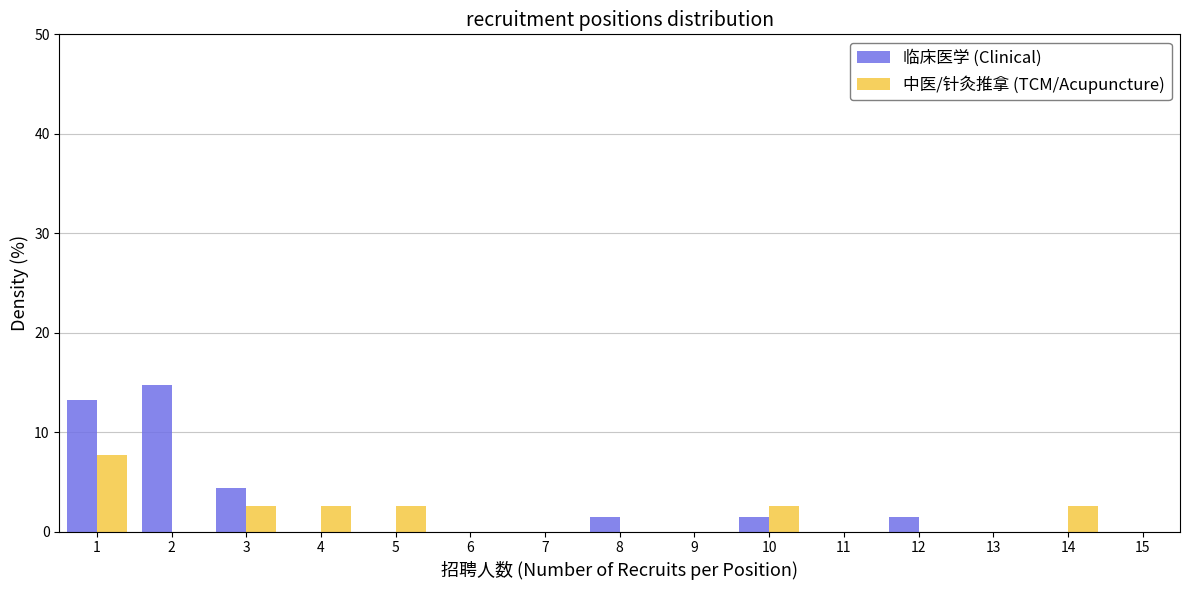

Reading left to right, list every range on the x-axis with the height of the bar of each series over it. The values are not printed on the chart, so give them approximately, as read against the axis.

0.5 to 1.5: 临床医学 (Clinical)=13	中医/针灸推拿 (TCM/Acupuncture)=8
1.5 to 2.5: 临床医学 (Clinical)=15	中医/针灸推拿 (TCM/Acupuncture)=0
2.5 to 3.5: 临床医学 (Clinical)=4	中医/针灸推拿 (TCM/Acupuncture)=3
3.5 to 4.5: 临床医学 (Clinical)=0	中医/针灸推拿 (TCM/Acupuncture)=3
4.5 to 5.5: 临床医学 (Clinical)=0	中医/针灸推拿 (TCM/Acupuncture)=3
5.5 to 6.5: 临床医学 (Clinical)=0	中医/针灸推拿 (TCM/Acupuncture)=0
6.5 to 7.5: 临床医学 (Clinical)=0	中医/针灸推拿 (TCM/Acupuncture)=0
7.5 to 8.5: 临床医学 (Clinical)=1	中医/针灸推拿 (TCM/Acupuncture)=0
8.5 to 9.5: 临床医学 (Clinical)=0	中医/针灸推拿 (TCM/Acupuncture)=0
9.5 to 10.5: 临床医学 (Clinical)=1	中医/针灸推拿 (TCM/Acupuncture)=3
10.5 to 11.5: 临床医学 (Clinical)=0	中医/针灸推拿 (TCM/Acupuncture)=0
11.5 to 12.5: 临床医学 (Clinical)=1	中医/针灸推拿 (TCM/Acupuncture)=0
12.5 to 13.5: 临床医学 (Clinical)=0	中医/针灸推拿 (TCM/Acupuncture)=0
13.5 to 14.5: 临床医学 (Clinical)=0	中医/针灸推拿 (TCM/Acupuncture)=3
14.5 to 15.5: 临床医学 (Clinical)=0	中医/针灸推拿 (TCM/Acupuncture)=0